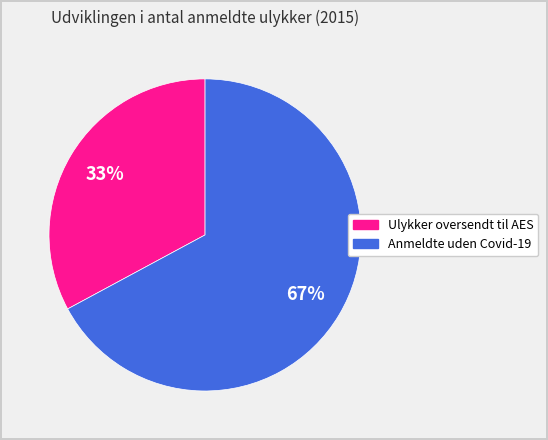

To the nearest percent, what is the average slice percentage?

50%